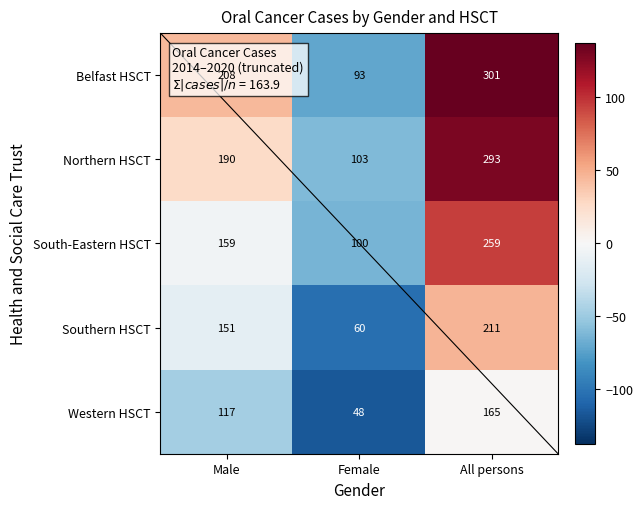

True or false: Northern HSCT has a value of 293 at All persons.

True